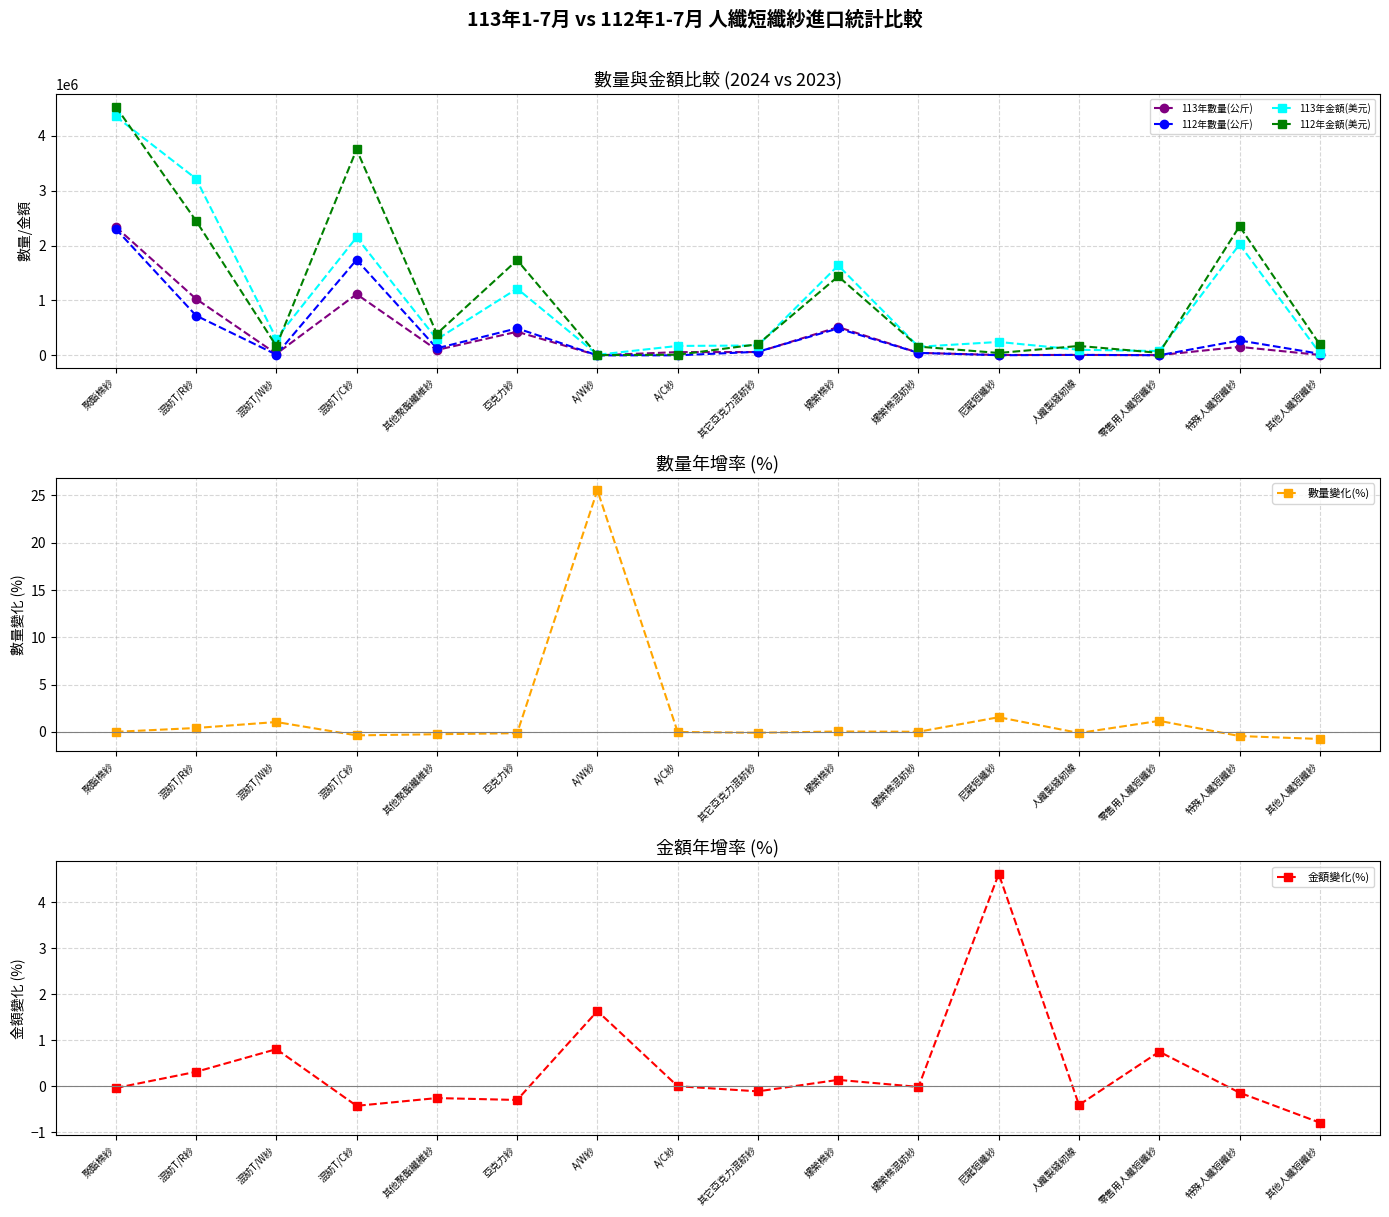

Which series changed the most between 亞克力紗 and 其他人纖短纖紗?

112年金額(美元)